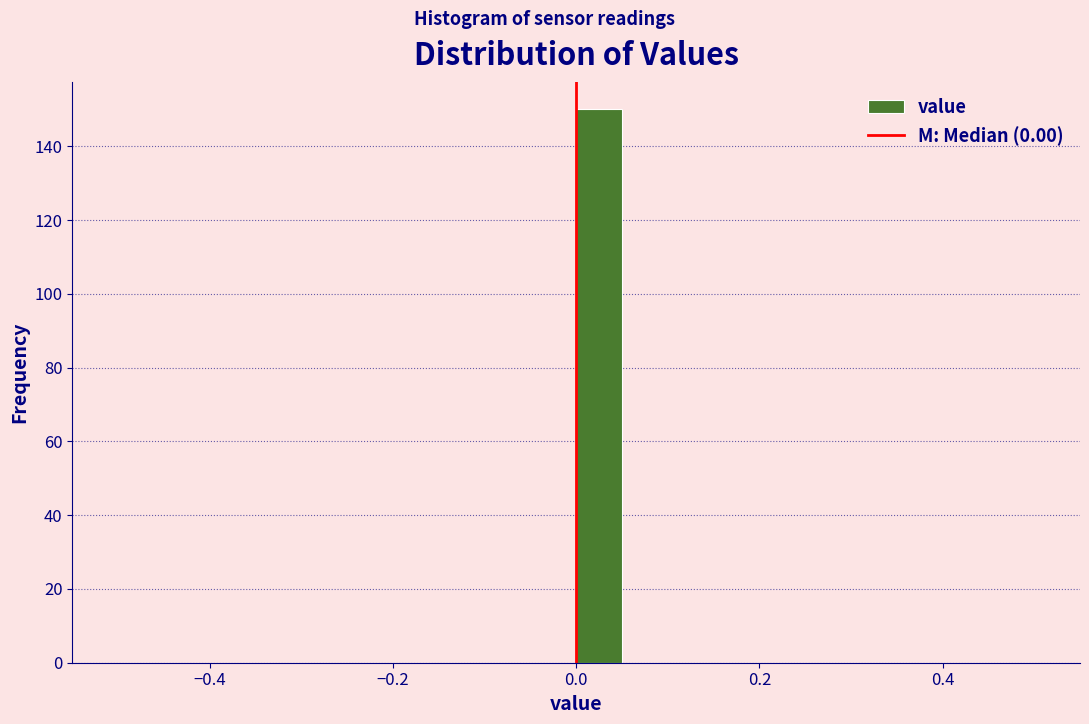

Around what value on the x-axis is the tallest bar? Give the approximate position of its centre, as read against the axis.

0.02